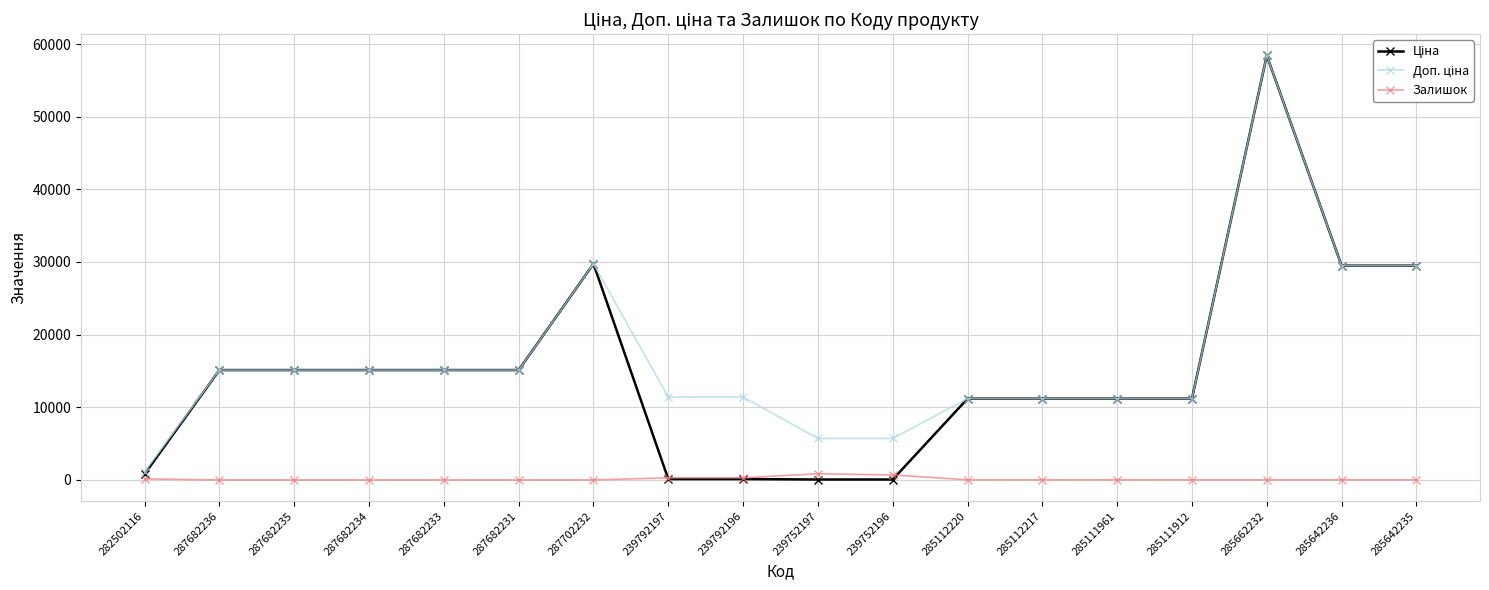

What is the difference between the maximum and minimum values in the Залишок series?

845.0